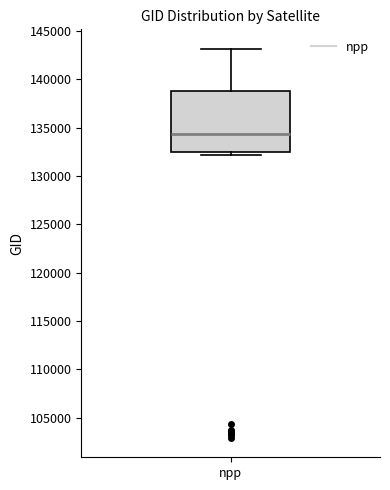

Read this box plot against the y-axis: the position of the median line, the range covered by the box, and the ends of both whiskers. The values are not printed on the chart, so give them approximately, as read against the axis.

median 134500, box 132500 to 138500, whiskers 132000 to 143000